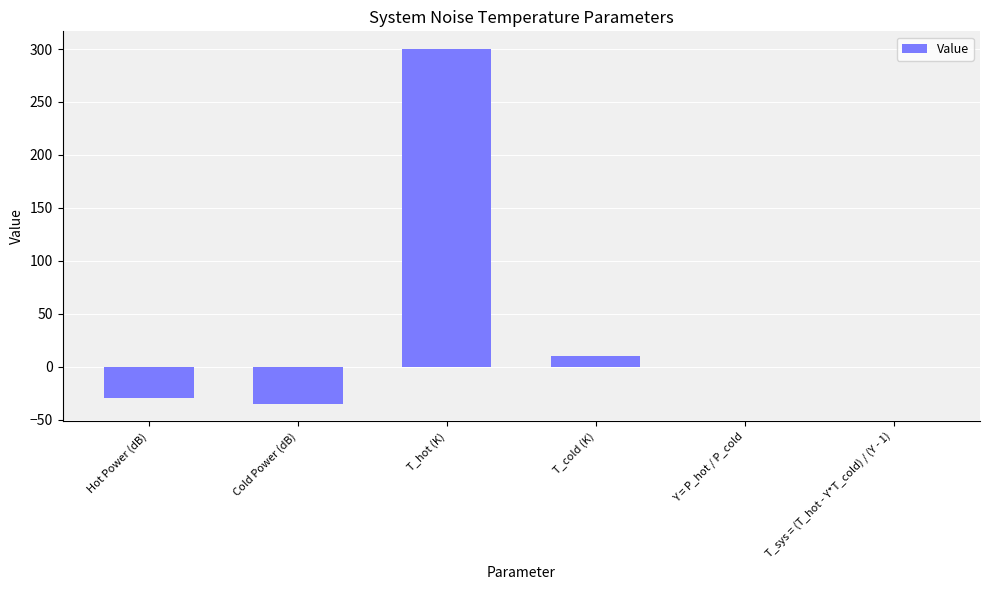

Where is the data nearest to the value 132?

T_cold (K)